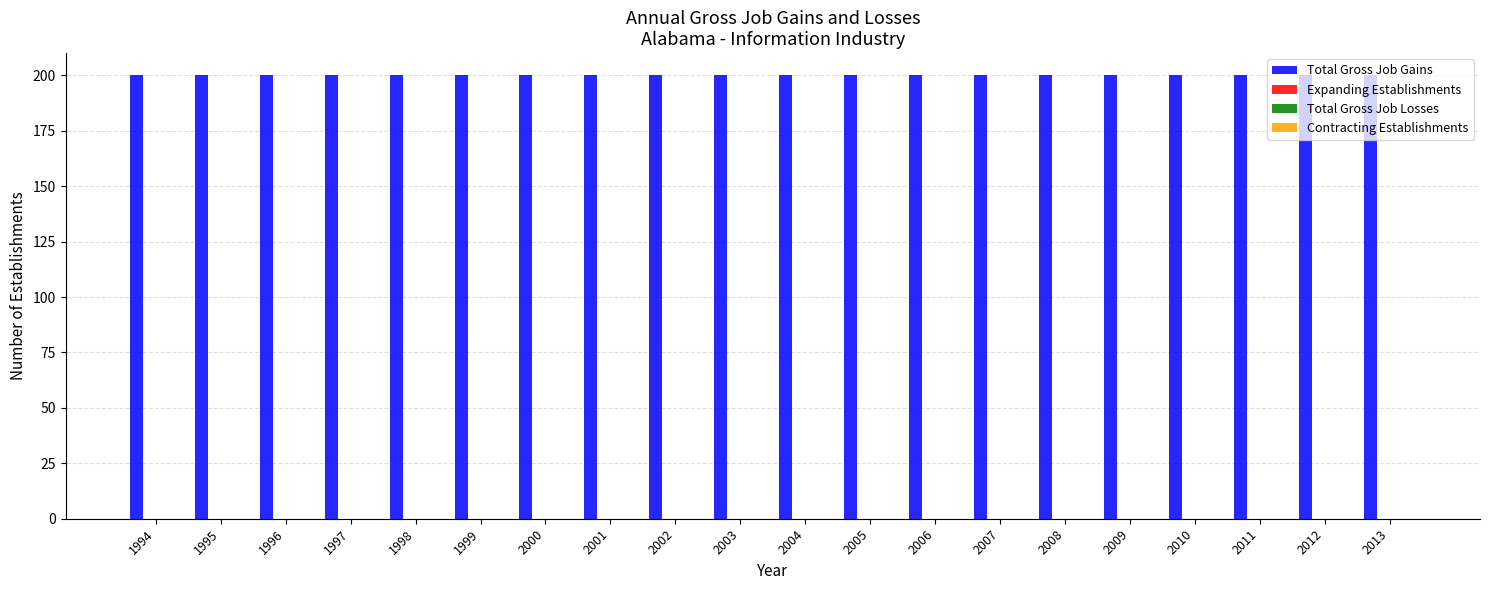

Which series has the largest total across all categories?

Total Gross Job Gains